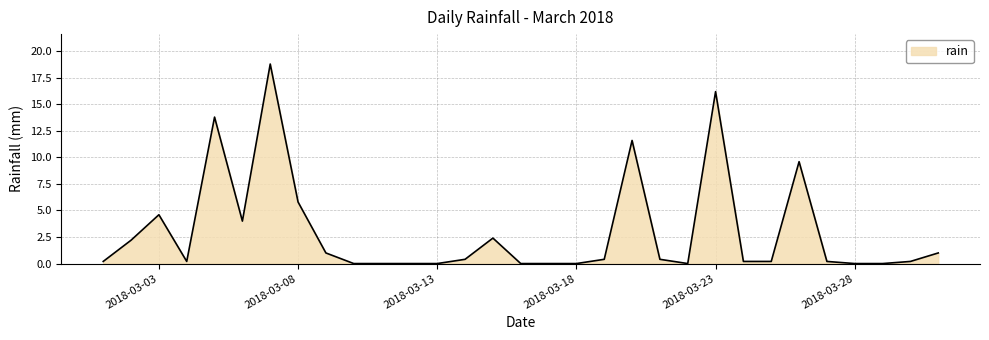

What is the difference between the maximum and minimum values?

18.8